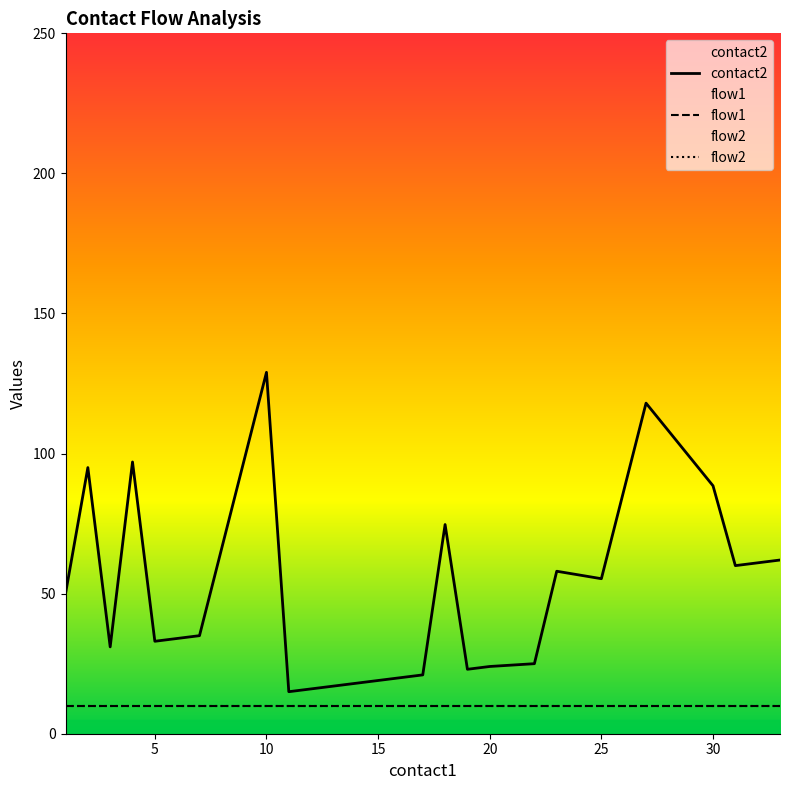

True or false: flow1 and flow2 cross at least once.

False